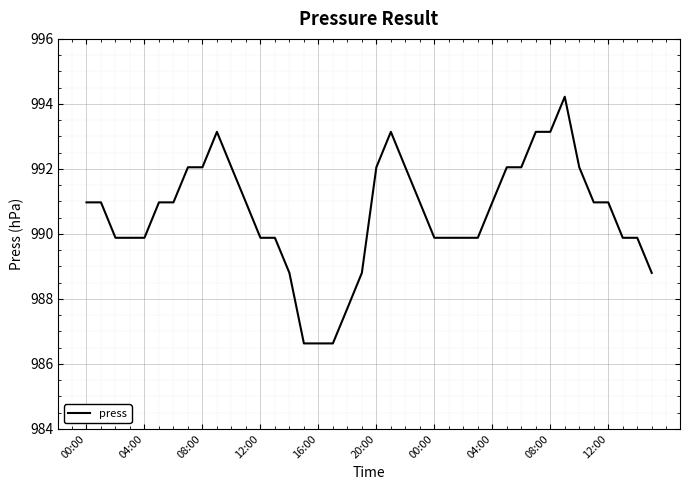

What is the difference between the second highest and second lowest values?

6.5